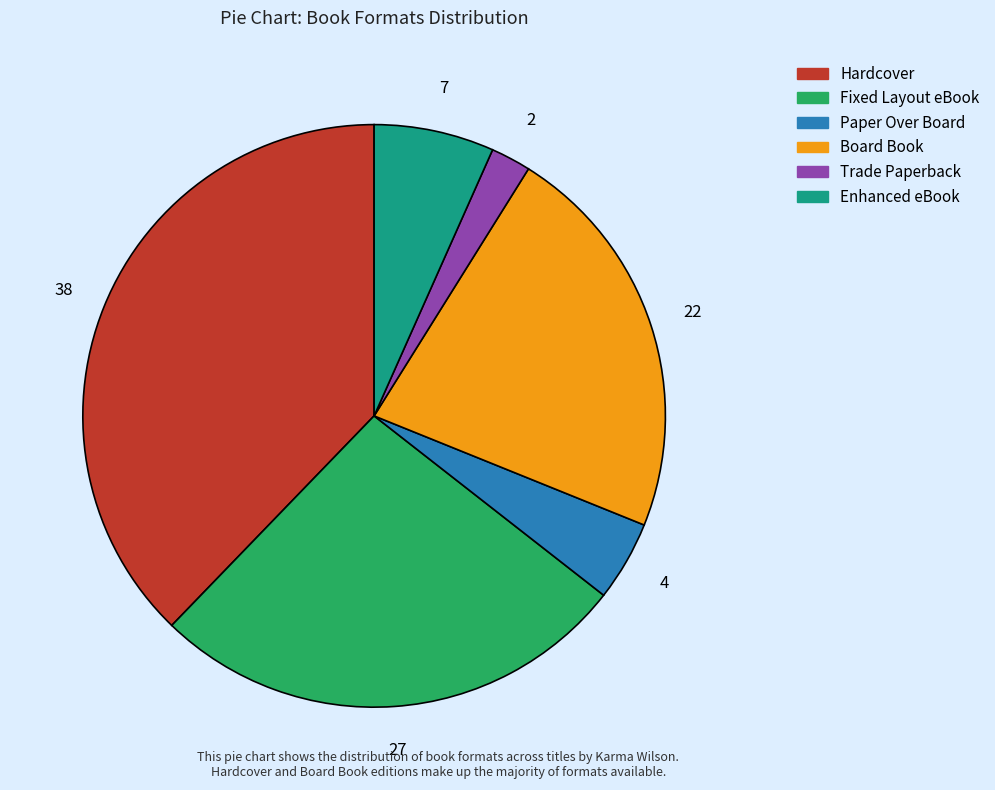

What is the largest slice in the pie chart?

Hardcover